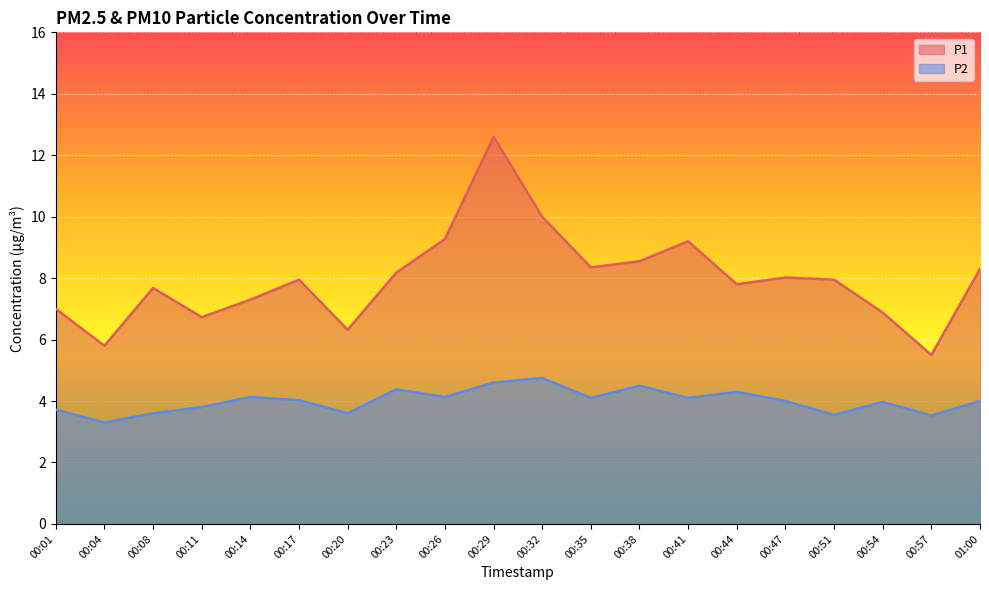

True or false: P1 and P2 intersect in this chart.

False